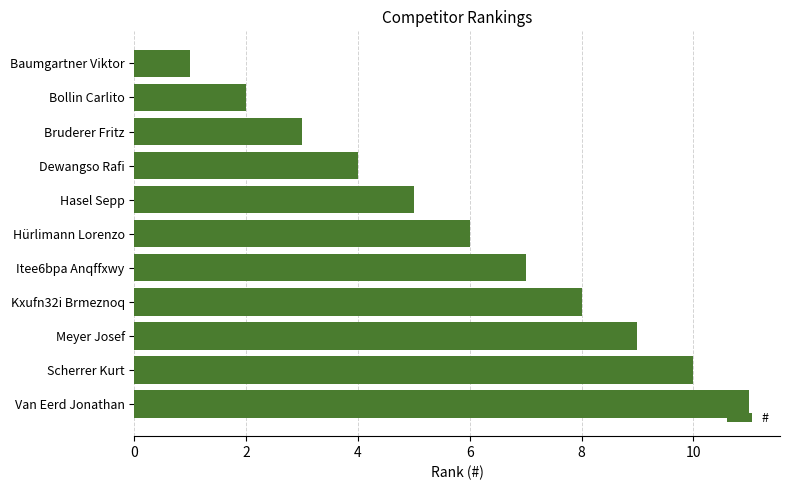

What is the ratio of the value at Bruderer Fritz to the value at Baumgartner Viktor?

3.0